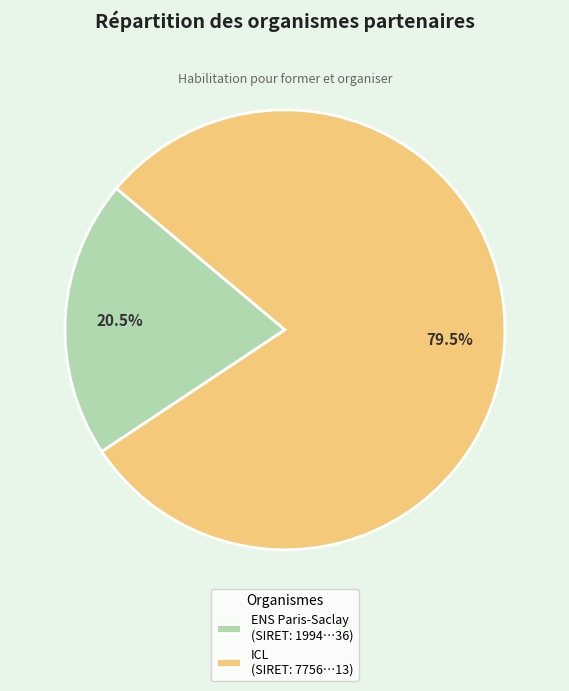

Does ICL (SIRET: 7756…13) represent more than half of the total?

Yes